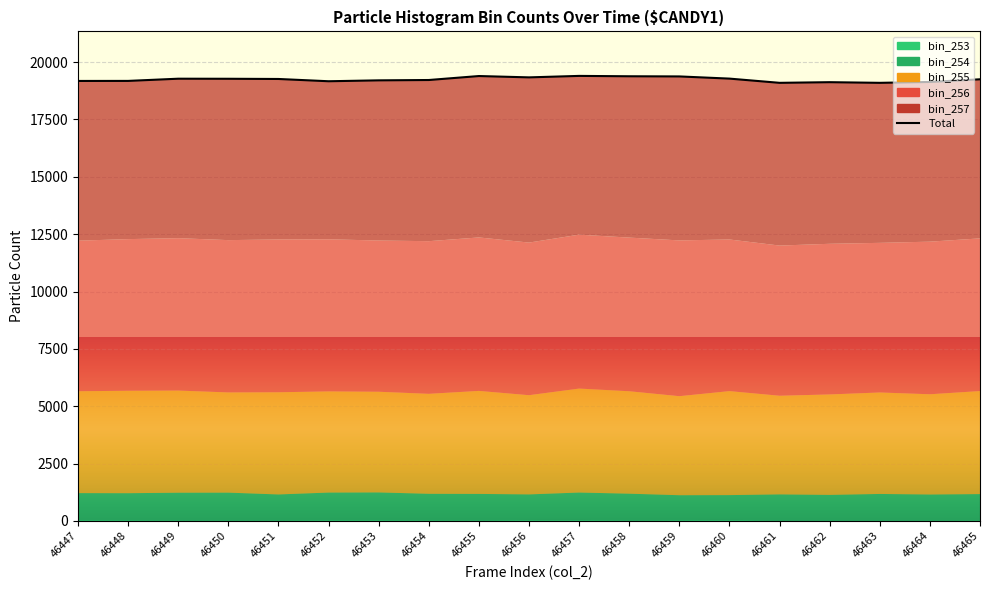

Which category has the highest value across all series?

46457